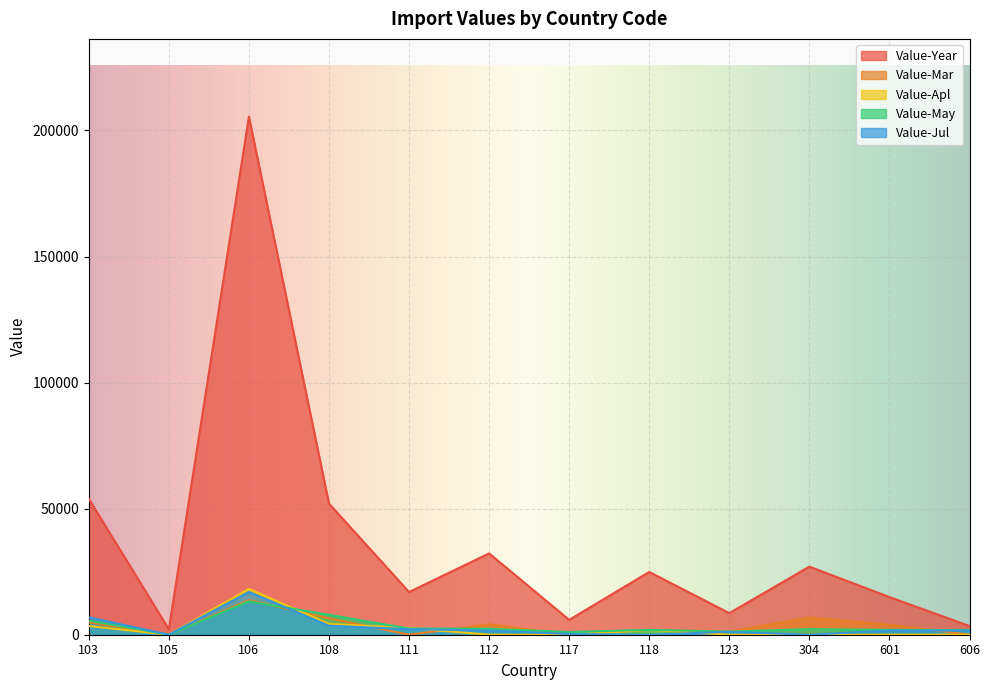

The Value-May series shows 1088 at 117. True or false?

True